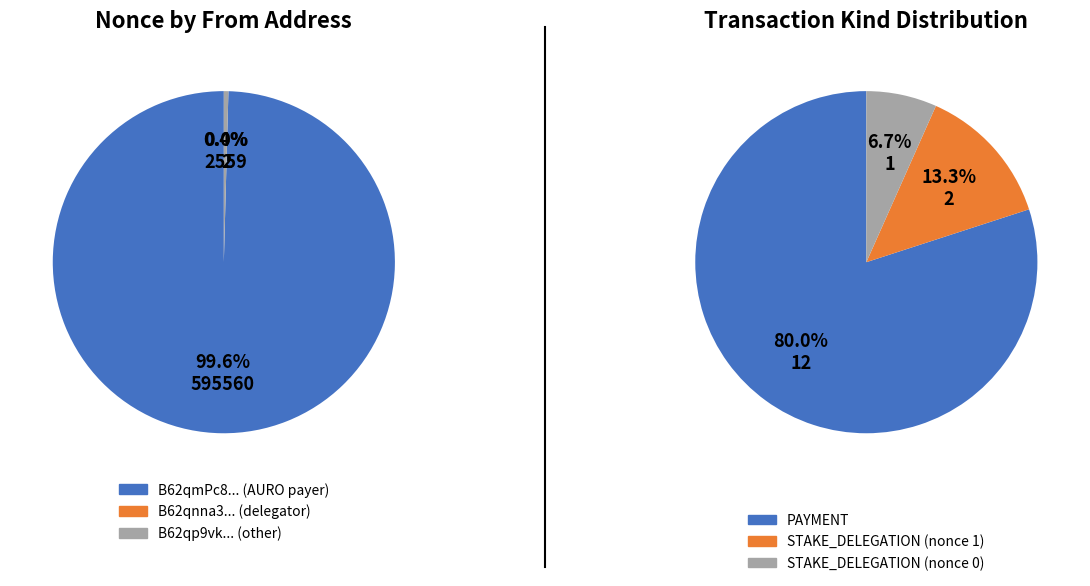

Is there any slice that represents more than half of the pie?

Yes